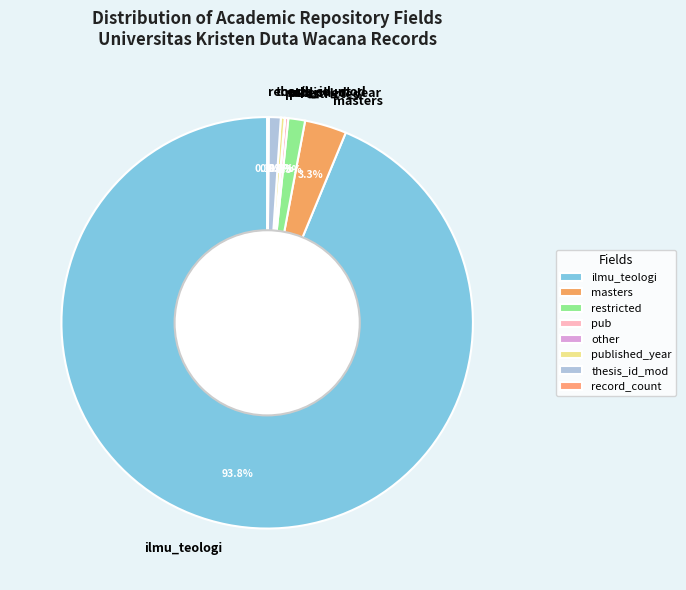

What percentage is NOT represented by masters?

96.7%